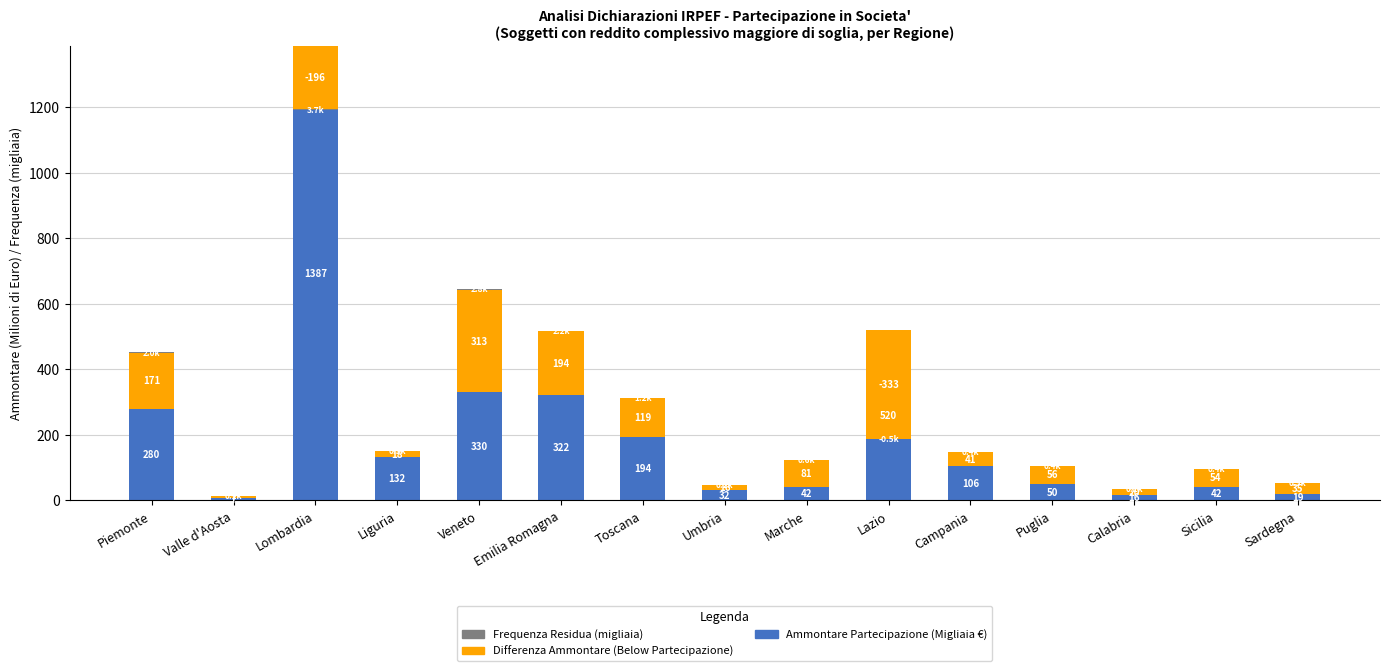

What is the sum of the Frequenza Residua (migliaia) values at Valle d'Aosta and Toscana?

1.3